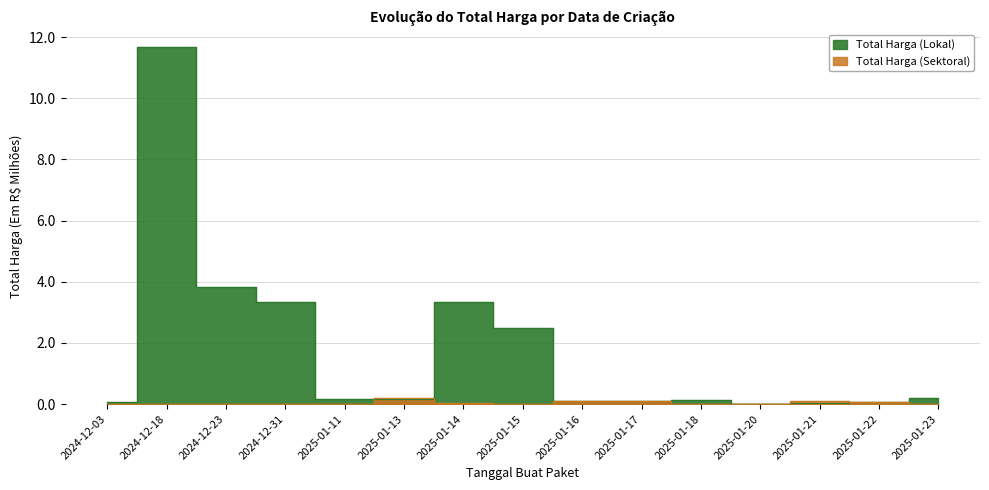

At which category is the sum across all series the highest?

2024-12-18